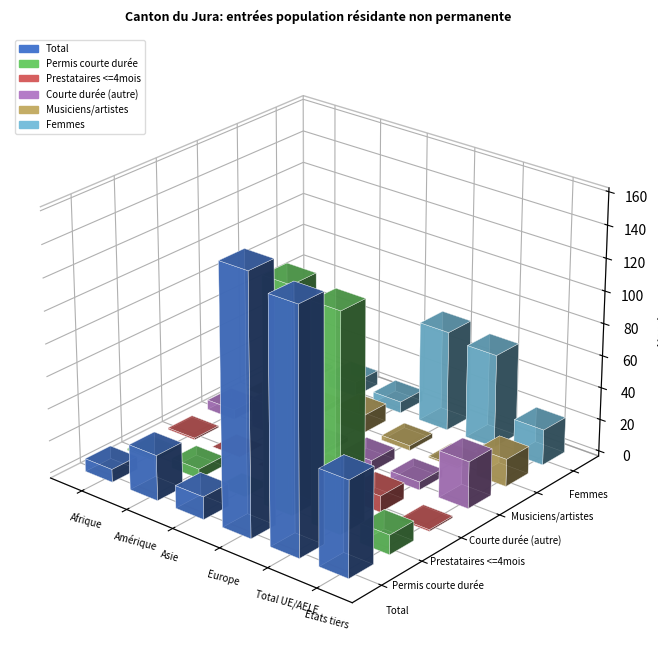

Where is Courte durée (autre) nearest to the value 16?

Amérique